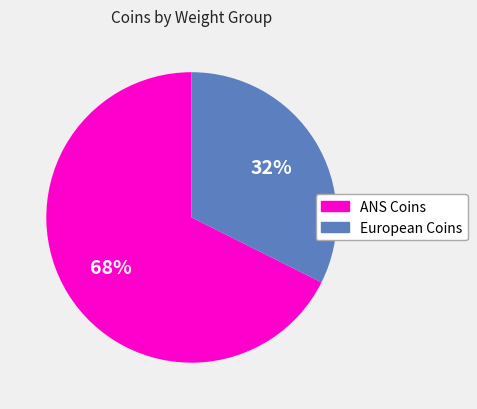

Which has a higher value, ANS Coins or European Coins?

ANS Coins